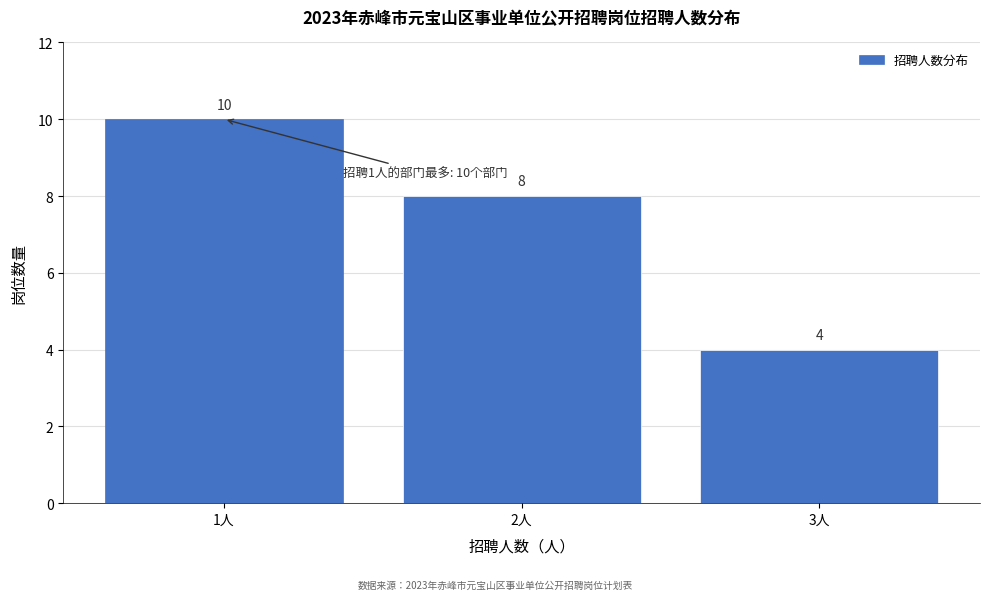

Reading left to right, what are all the values shown in this chart?

1人=10	2人=8	3人=4